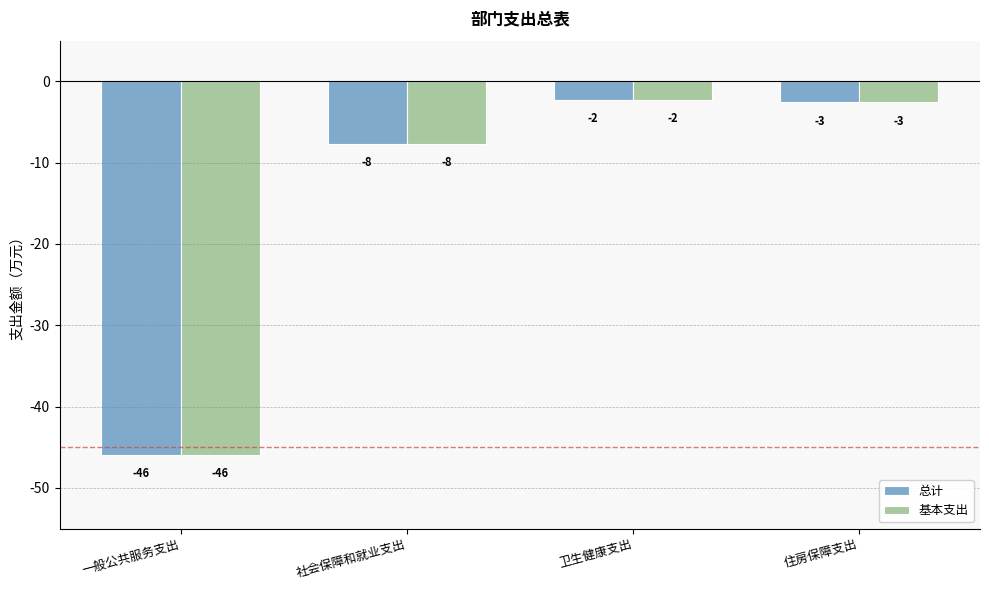

Reading left to right, list all the values displayed in this chart.

总计: -45.9	-7.7	-2.3	-2.6
基本支出: -45.9	-7.7	-2.3	-2.6